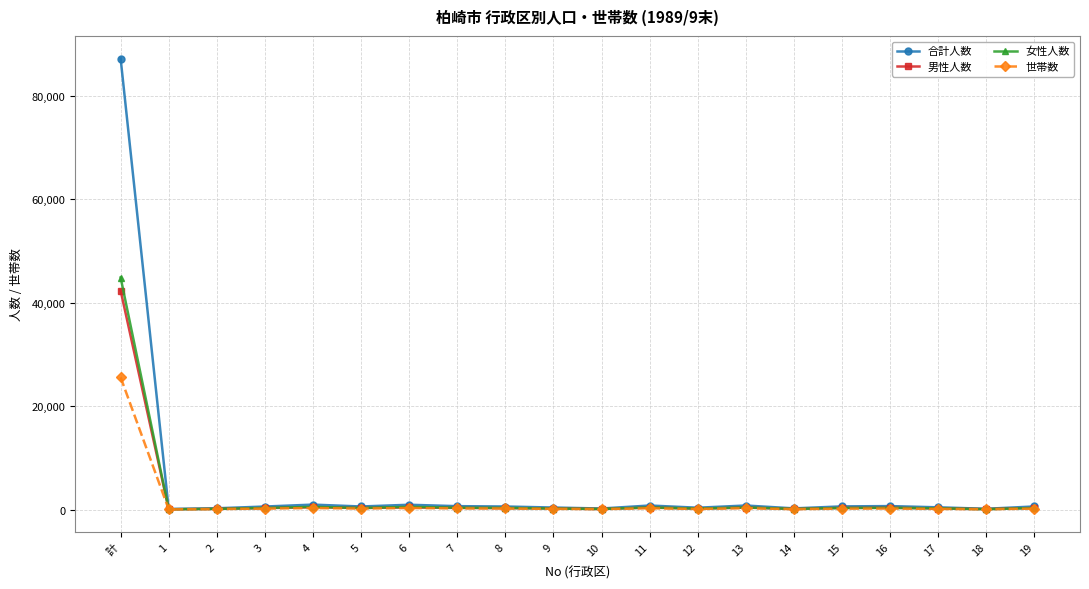

What is the difference between the second highest and second lowest values in the 世帯数 series?

240